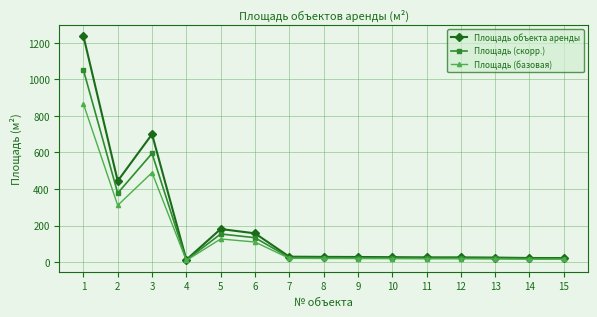

Which series has the largest range (max minus min)?

Площадь объекта аренды